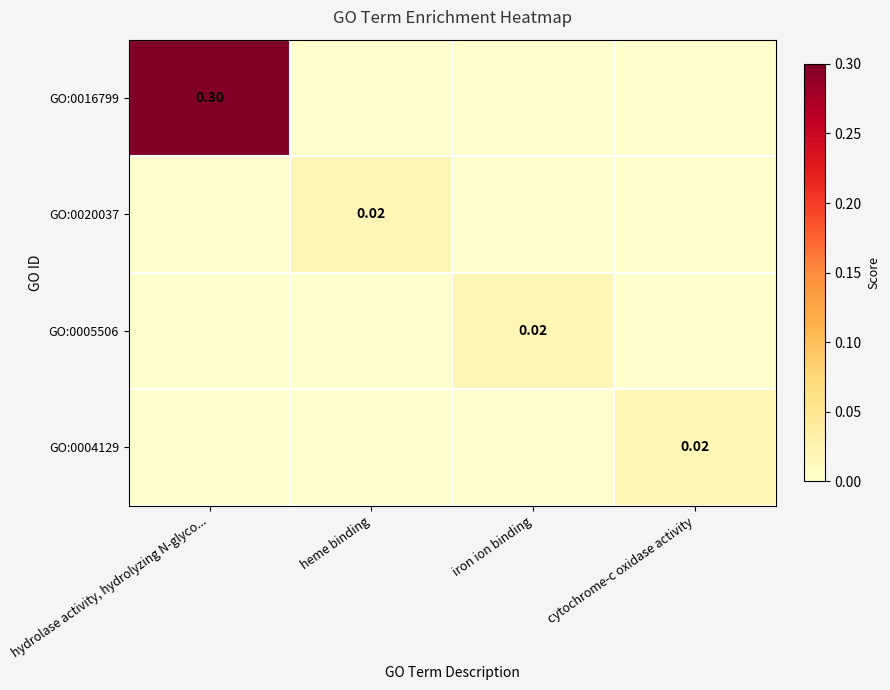

Which series has the largest total across all categories?

GO:0016799